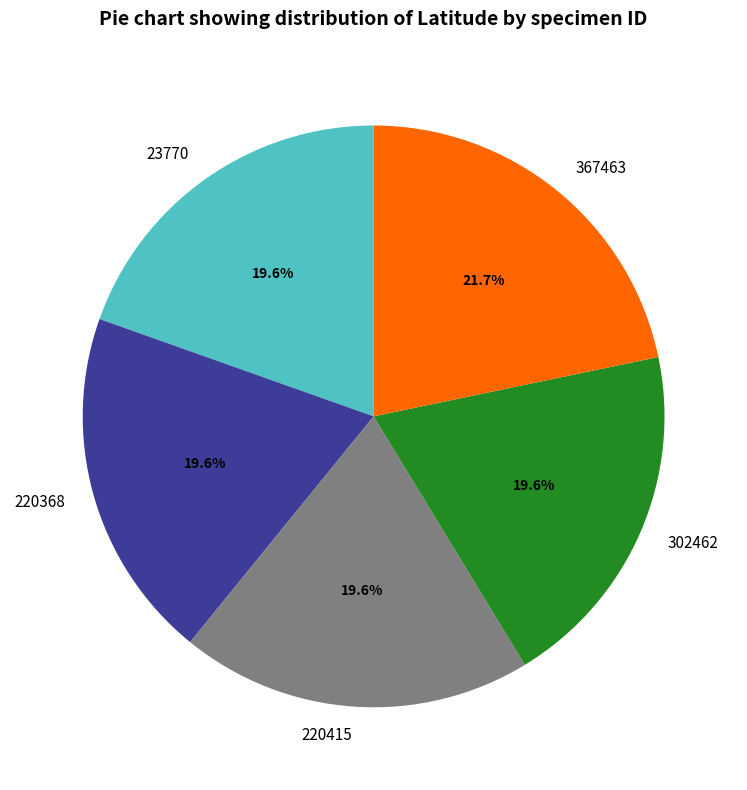

Is there a majority slice in this chart?

No